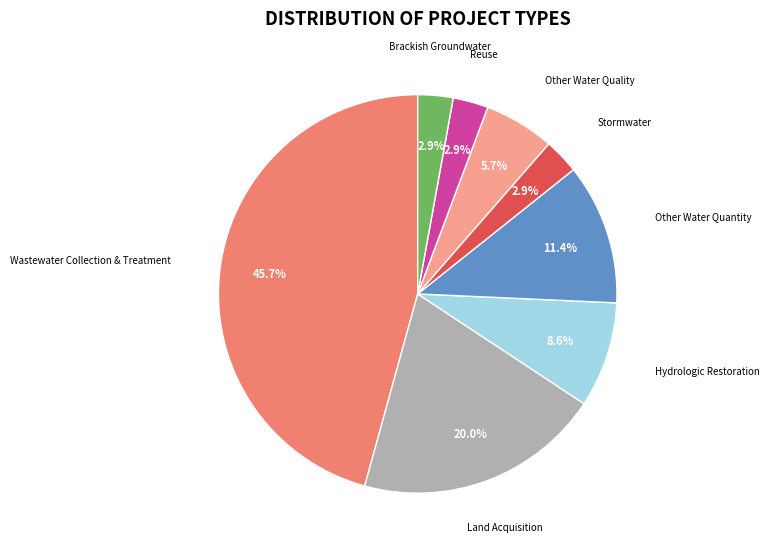

Which has a higher value, Other Water Quantity or Other Water Quality?

Other Water Quantity